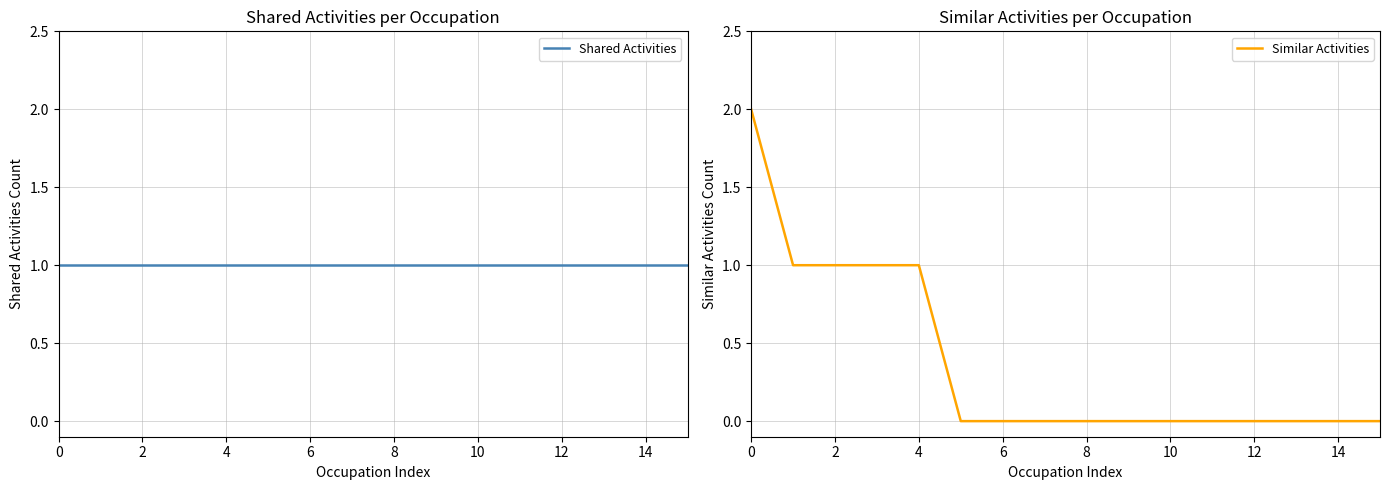

Is it true that Similar Activities equals 2 at 0?

True